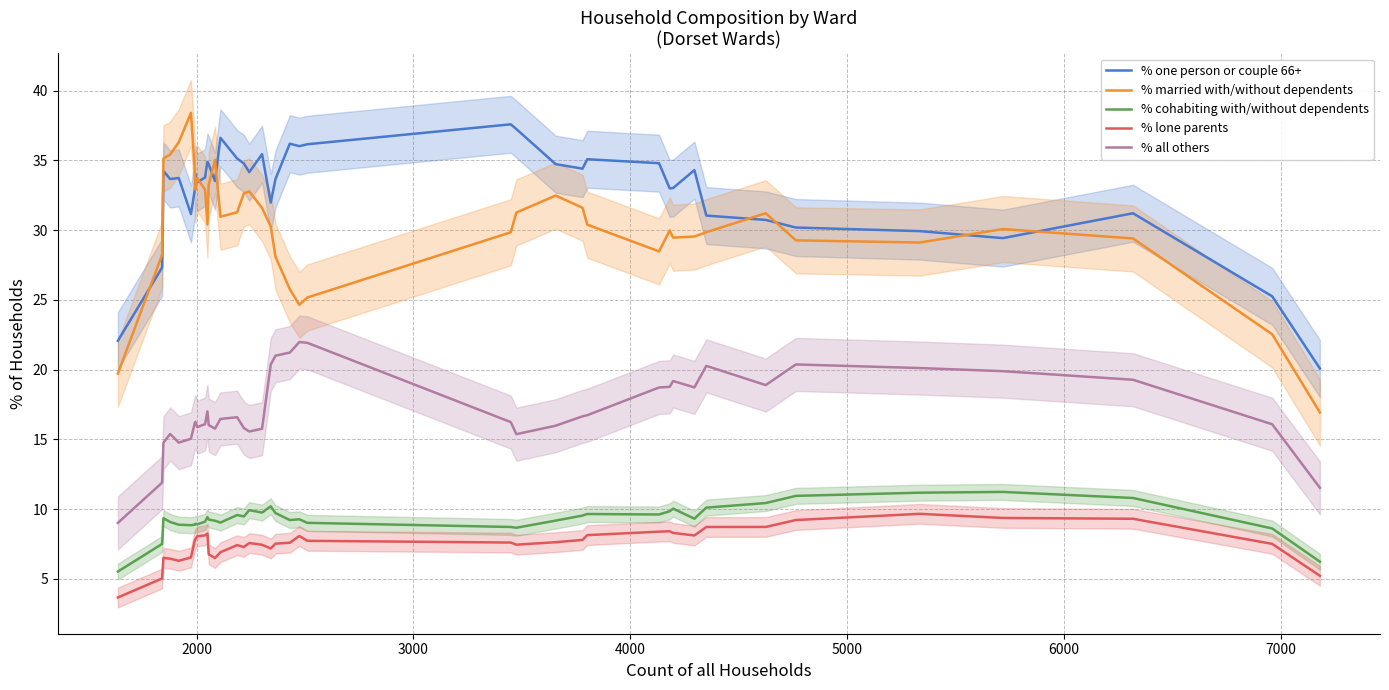

What is the highest value of the % all others series?

22.0